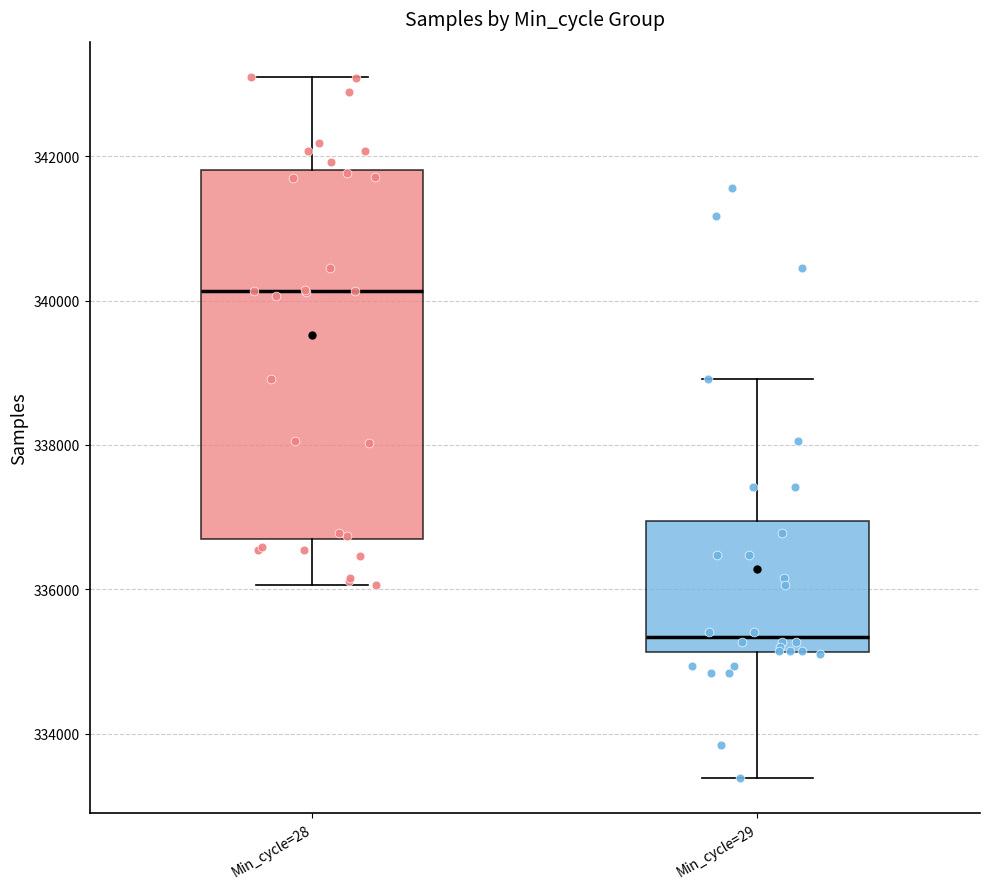

Reading left to right, read every box against the y-axis: the position of its median line, the range the box covers, and the ends of its whiskers. The values are not printed on the chart, so give them approximately, as read against the axis.

Min_cycle=28: median 340200, box 336800 to 341800, whiskers 336000 to 343200
Min_cycle=29: median 335400, box 335200 to 337000, whiskers 333400 to 339000